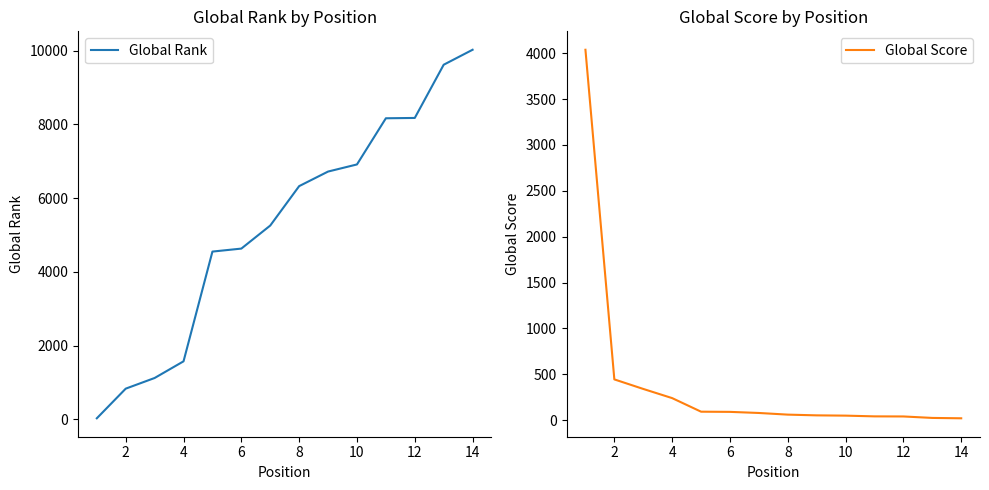

At how many categories does at least one series exceed 4470?

10